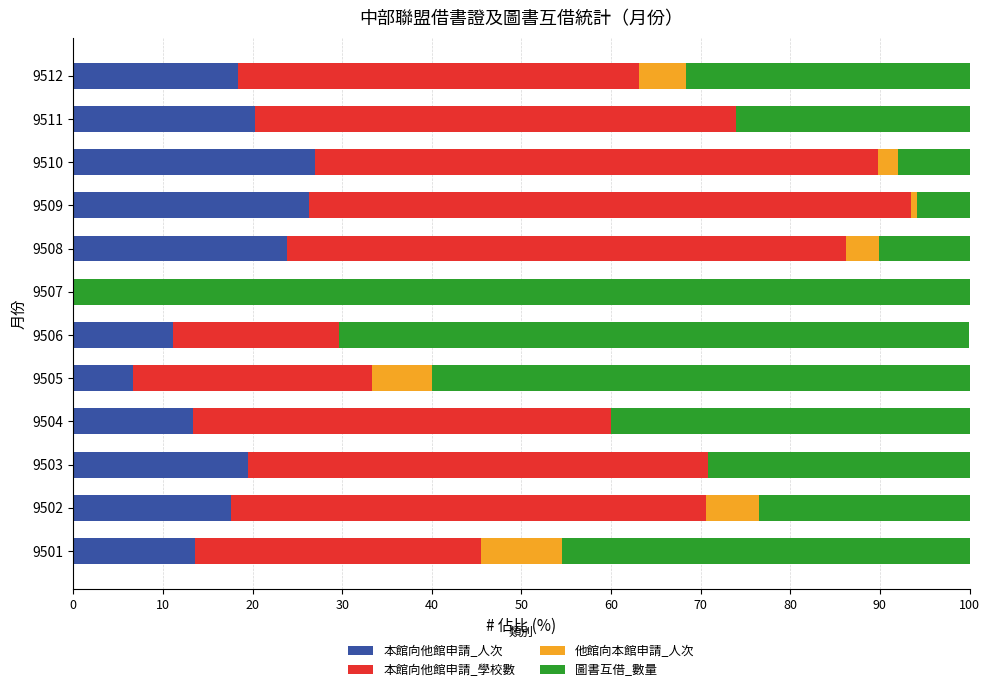

What is the maximum value for 本館向他館申請_人次?

27.0